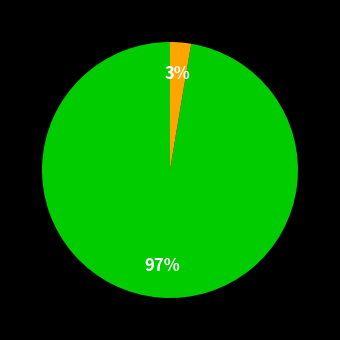

To the nearest percent, what is the average slice percentage?

50%